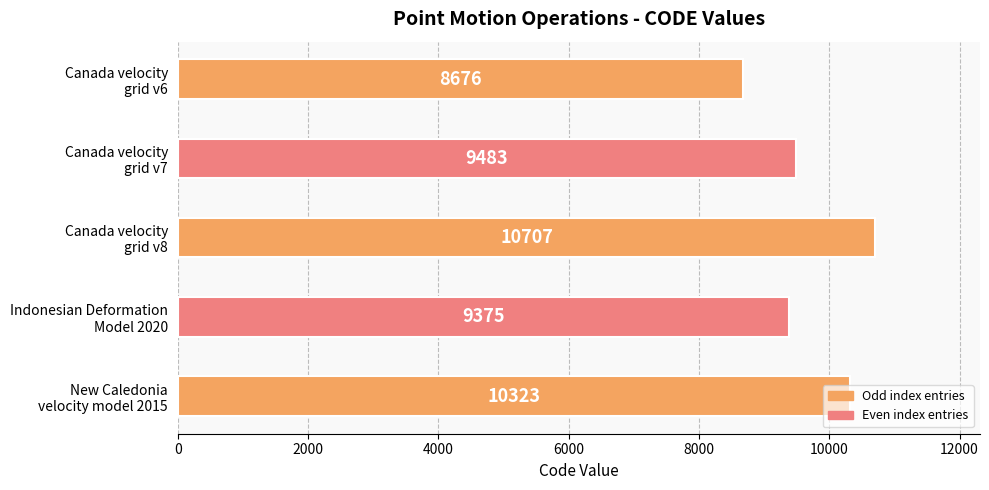

What is the value of the 2nd bar from the top?

9483